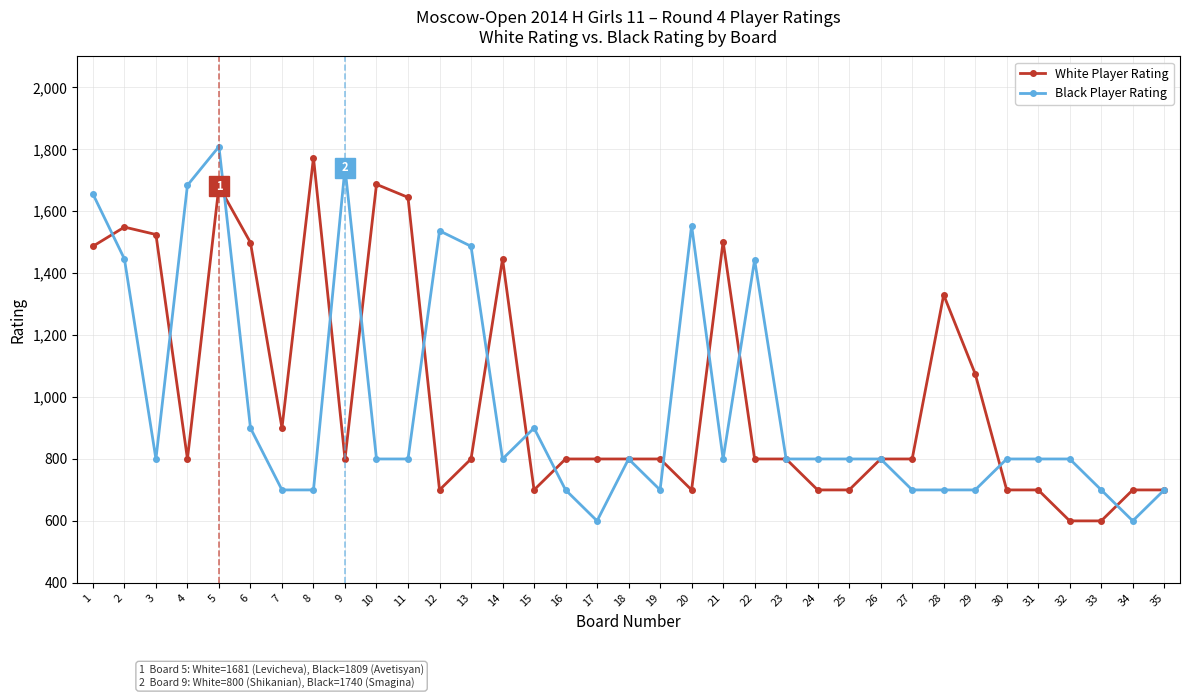

Count the number of data series in this chart.

2